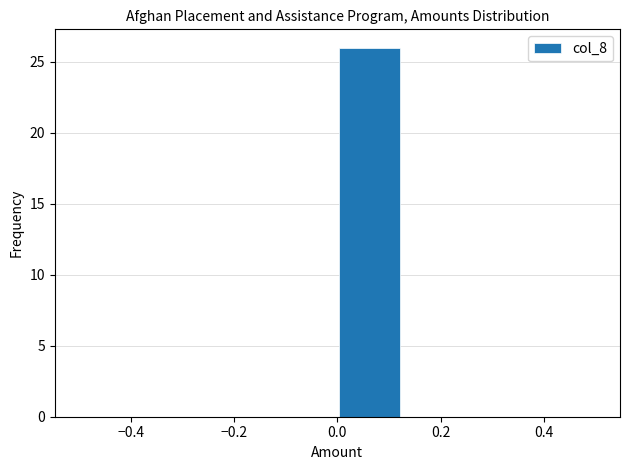

What is the height of the bar covering 0.000 to 0.125 on the x-axis? Neither the bar edges nor the heights are printed on the chart, so give them approximately, as read against the axes.

26